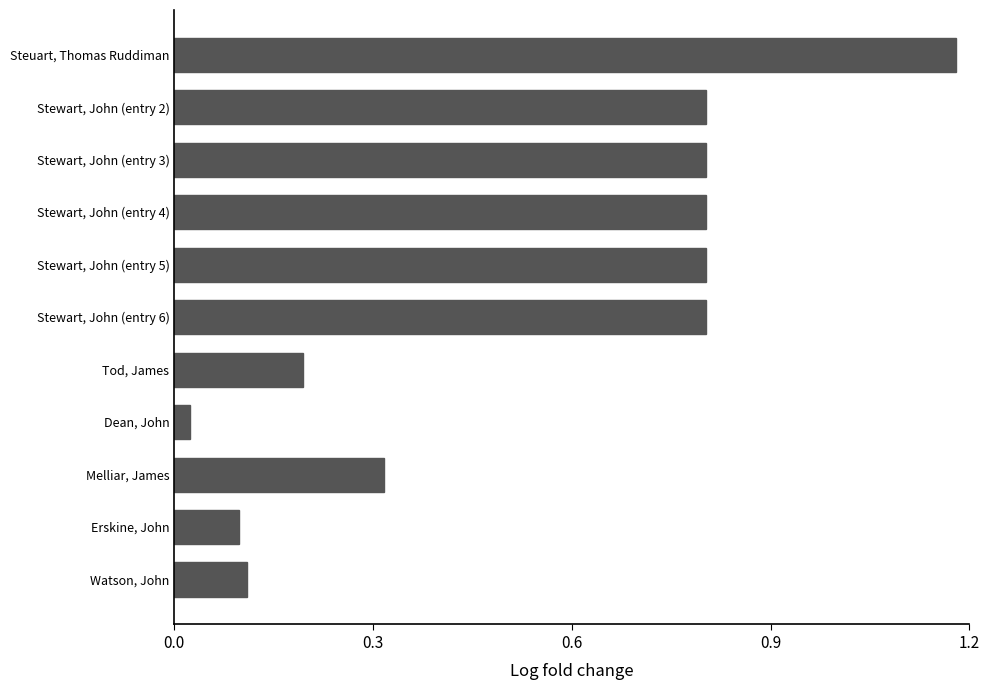

How many bars are there in total?

11